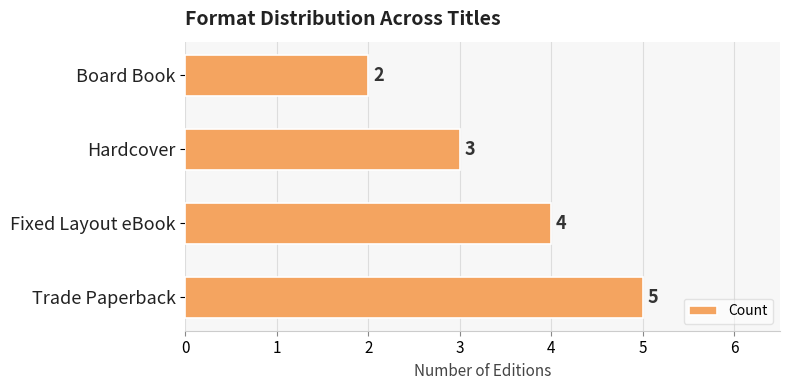

Rank the categories by value from lowest to highest.

Board Book, Hardcover, Fixed Layout eBook, Trade Paperback